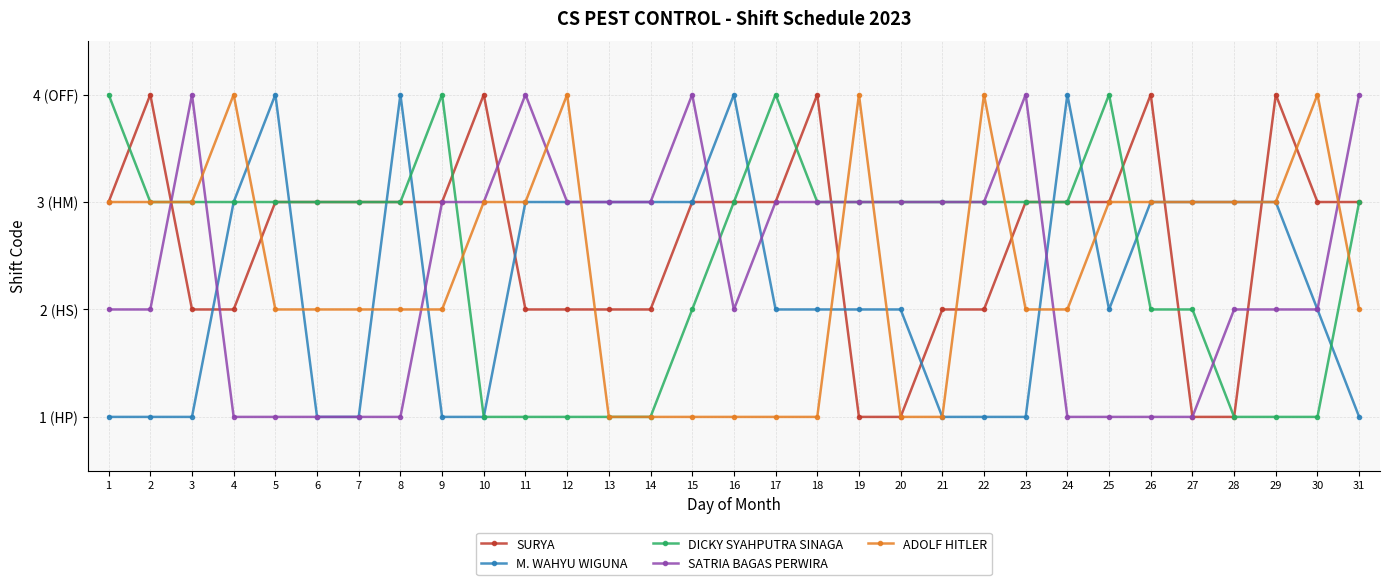

Which has a higher value, 20 or 16?

16